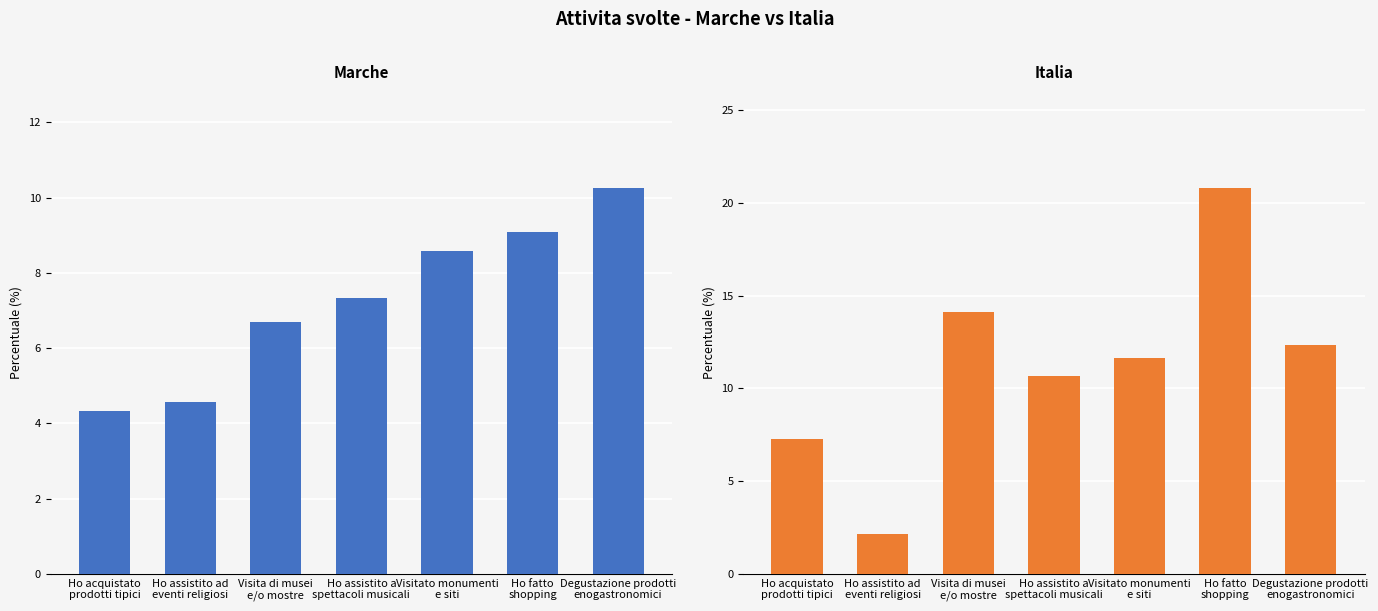

Are the bars grouped side by side (vs. stacked)?

Yes